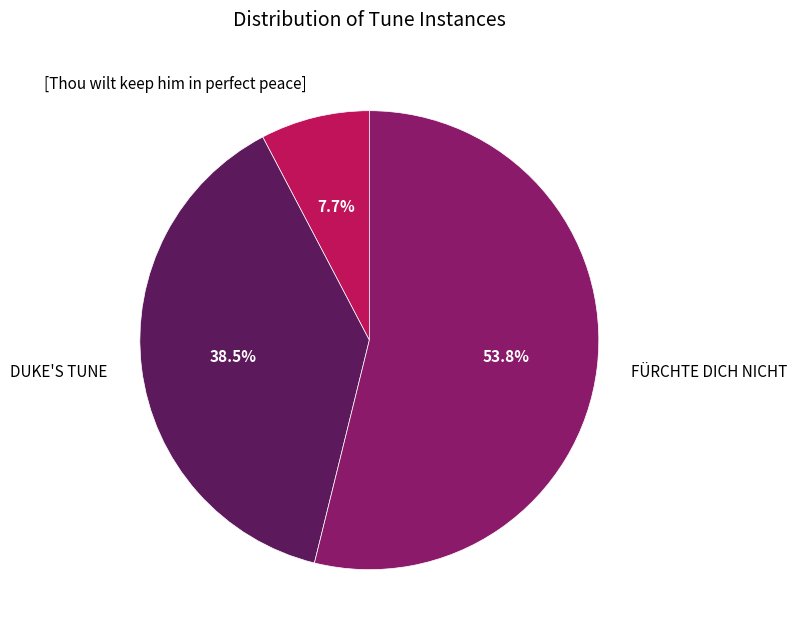

What is the ratio of the value at FÜRCHTE DICH NICHT to the value at DUKE'S TUNE?

1.4